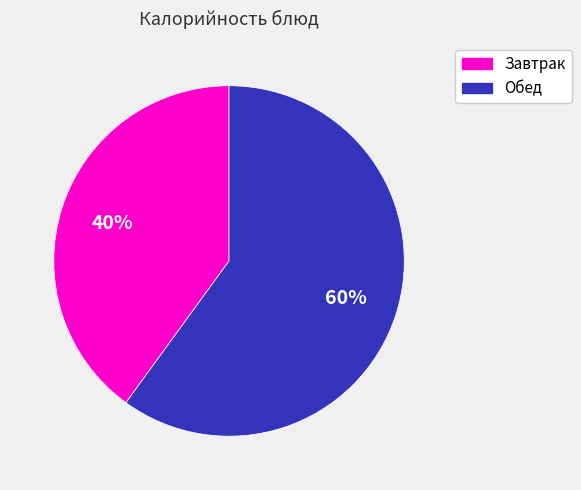

Count the number of slices in the pie.

2